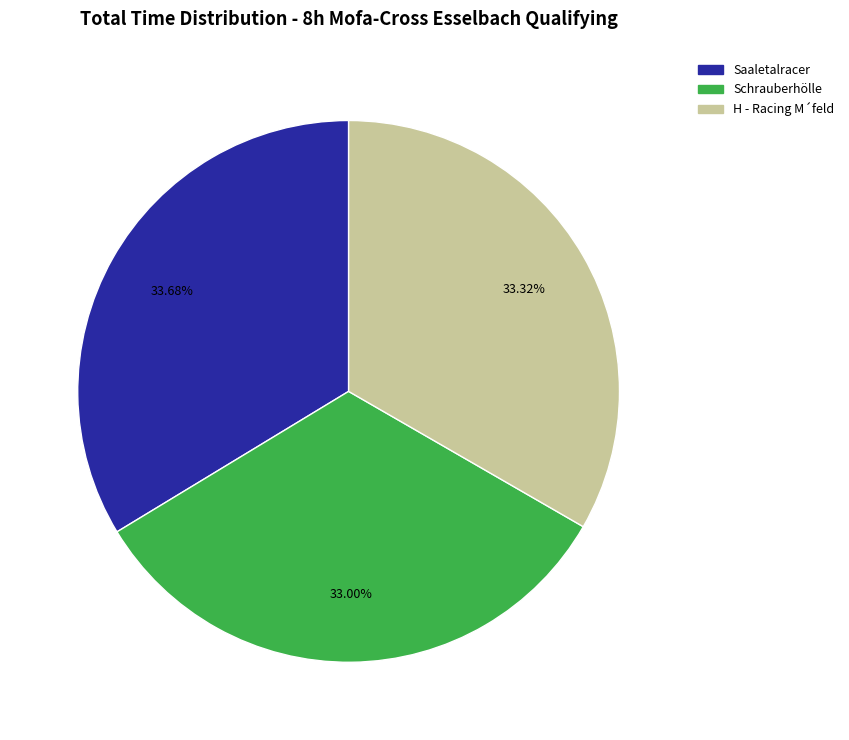

Does any single category account for the majority?

No